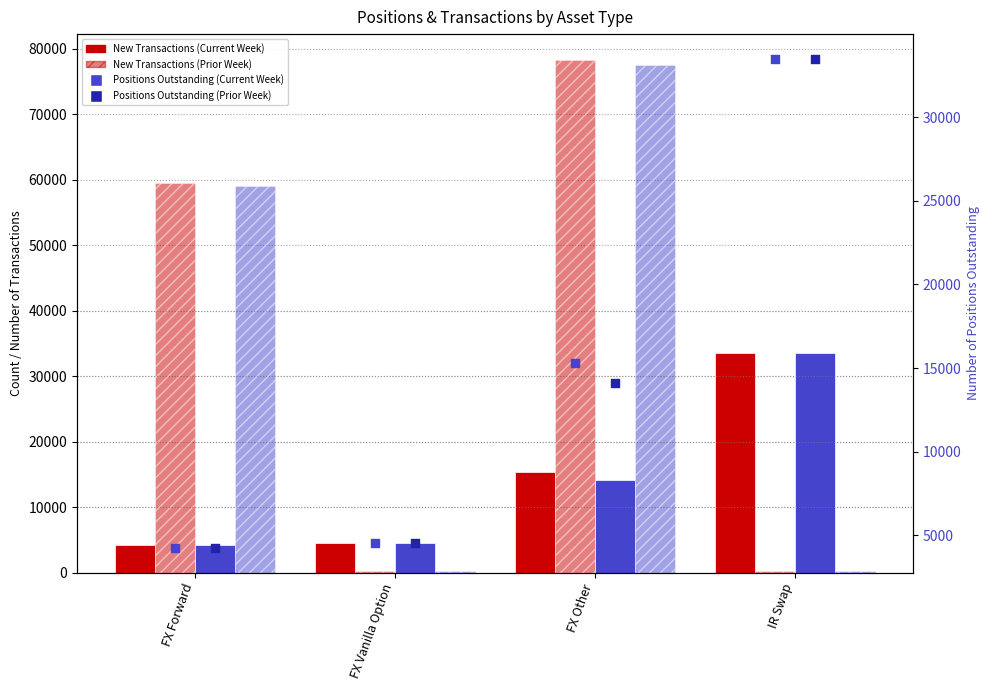

At which category is the sum across all series the highest?

FX Other